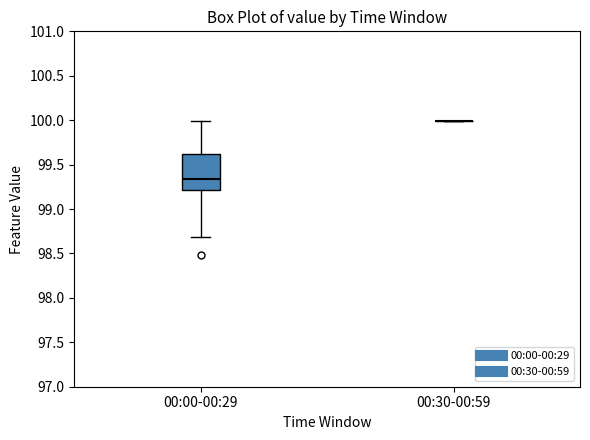

Which box is the tallest, from its lower edge to its upper edge?

00:00-00:29